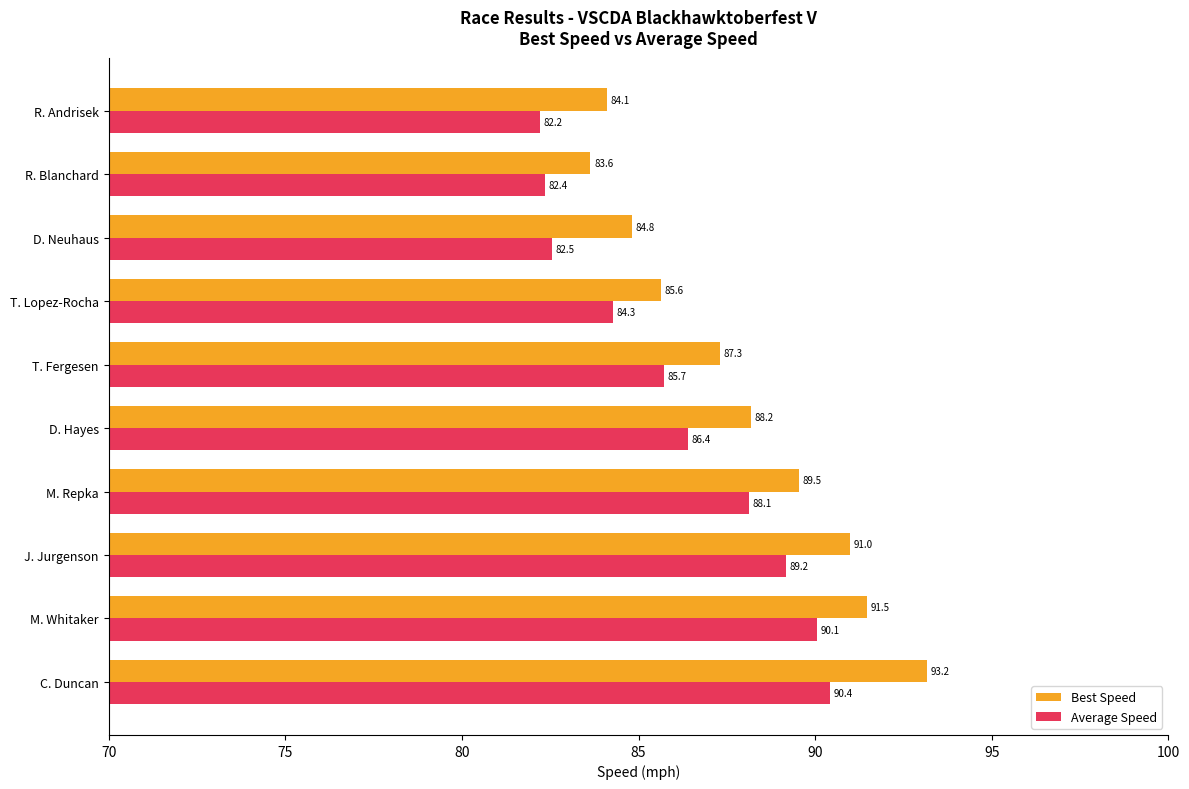

At which category is the sum across all series the highest?

C. Duncan